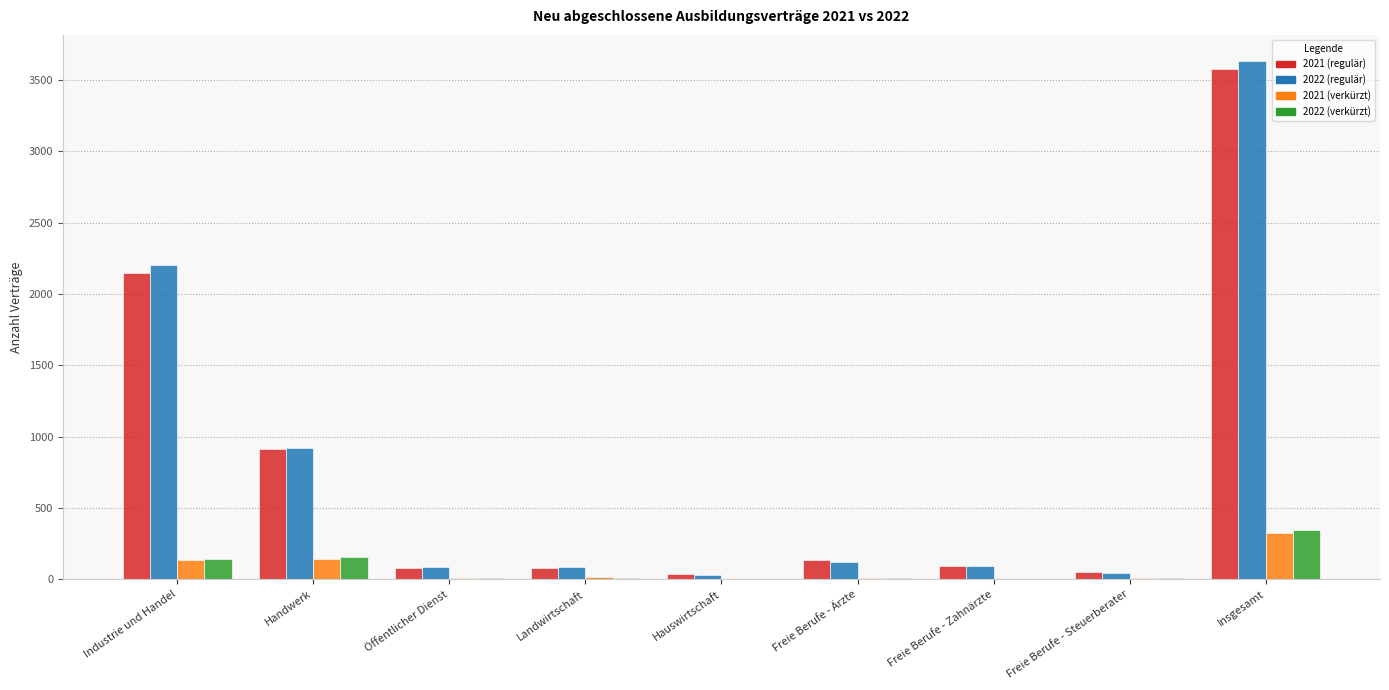

How many data points does each series have?

9